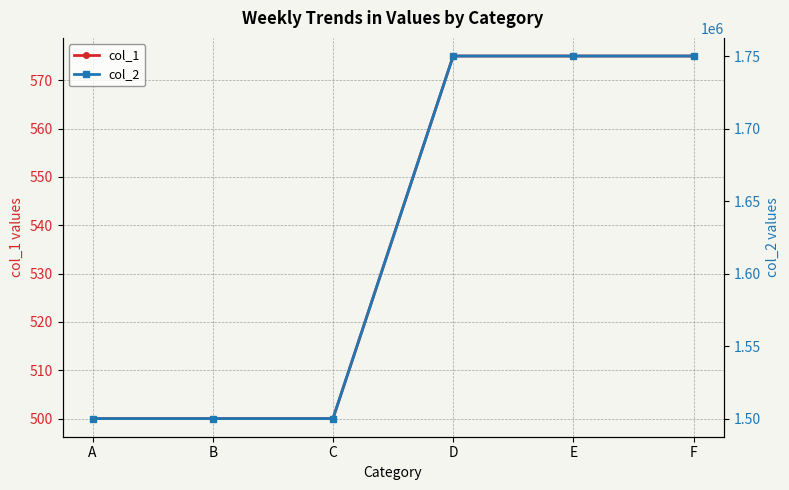

What are all the series names shown in the legend?

col_1, col_2